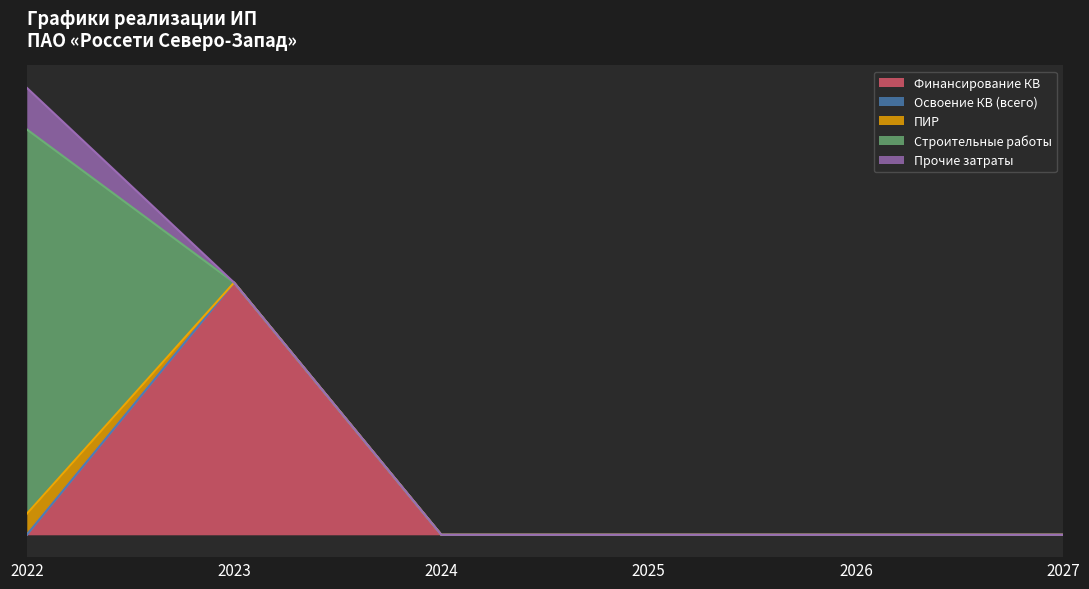

What is the total value across all series at 2023?

34967299